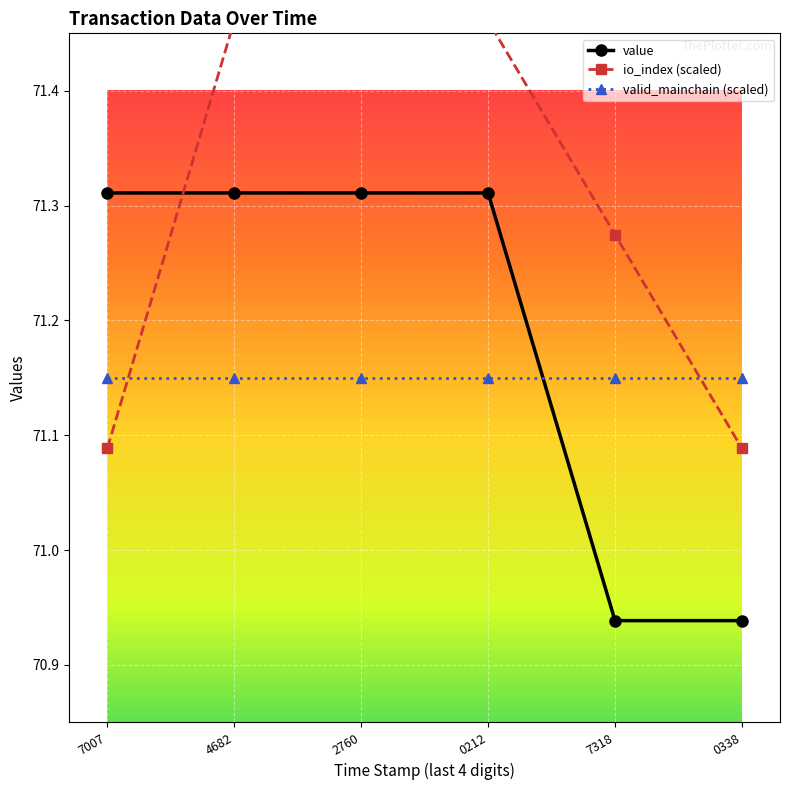

What is the value of the io_index point at the 6th from the left?

71.1